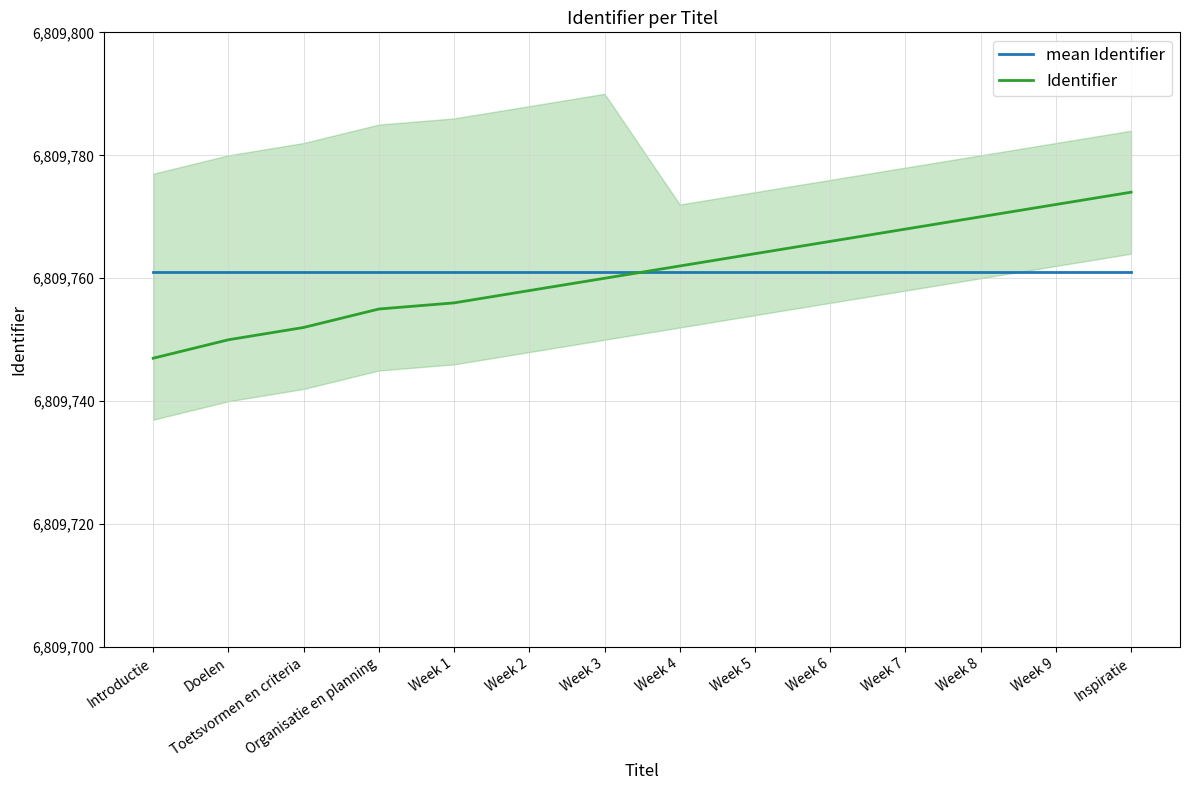

True or false: mean Identifier has a value of 6809761 at Week 8.

True